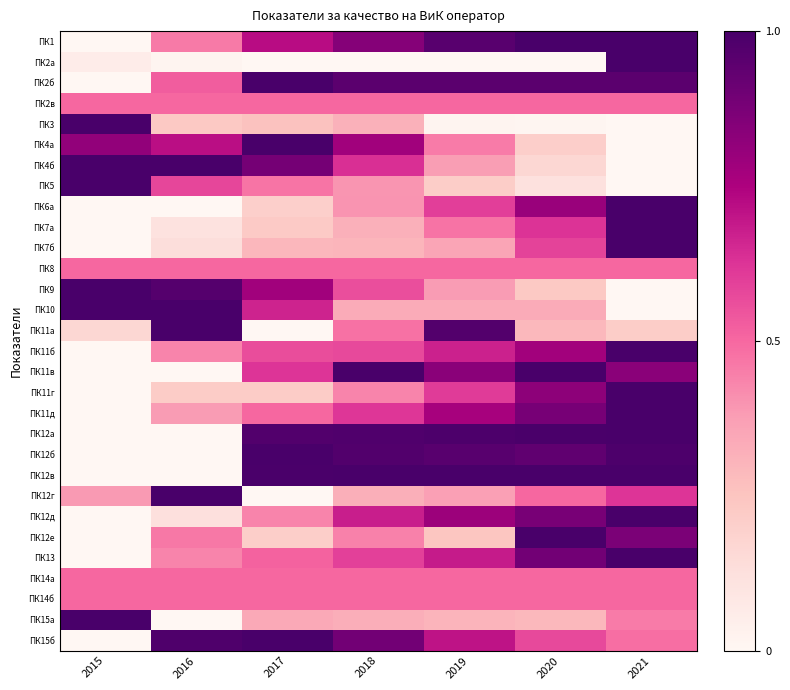

Reading right to left, what are all the values shown in this chart?

ПК1: 2021=1.0	2020=1.0	2019=1.0	2018=0.8	2017=0.7	2016=0.5	2015=0.0
ПК2а: 2021=1.0	2020=0.0	2019=0.0	2018=0.0	2017=0.0	2016=0.0	2015=0.1
ПК2б: 2021=1.0	2020=1.0	2019=1.0	2018=1.0	2017=1.0	2016=0.5	2015=0.0
ПК2в: 2021=0.5	2020=0.5	2019=0.5	2018=0.5	2017=0.5	2016=0.5	2015=0.5
ПК3: 2021=0.0	2020=0.0	2019=0.0	2018=0.3	2017=0.3	2016=0.2	2015=1.0
ПК4а: 2021=0.0	2020=0.2	2019=0.5	2018=0.8	2017=1.0	2016=0.7	2015=0.8
ПК4б: 2021=0.0	2020=0.2	2019=0.4	2018=0.6	2017=0.9	2016=1.0	2015=1.0
ПК5: 2021=0.0	2020=0.1	2019=0.2	2018=0.4	2017=0.5	2016=0.6	2015=1.0
ПК6a: 2021=1.0	2020=0.8	2019=0.6	2018=0.4	2017=0.2	2016=0.0	2015=0.0
ПК7а: 2021=1.0	2020=0.6	2019=0.5	2018=0.3	2017=0.2	2016=0.1	2015=0.0
ПК7б: 2021=1.0	2020=0.6	2019=0.4	2018=0.3	2017=0.3	2016=0.1	2015=0.0
ПК8: 2021=0.5	2020=0.5	2019=0.5	2018=0.5	2017=0.5	2016=0.5	2015=0.5
ПК9: 2021=0.0	2020=0.2	2019=0.4	2018=0.6	2017=0.8	2016=1.0	2015=1.0
ПК10: 2021=0.0	2020=0.3	2019=0.3	2018=0.3	2017=0.7	2016=1.0	2015=1.0
ПК11а: 2021=0.2	2020=0.3	2019=1.0	2018=0.5	2017=0.0	2016=1.0	2015=0.2
ПК11б: 2021=1.0	2020=0.8	2019=0.7	2018=0.6	2017=0.6	2016=0.4	2015=0.0
ПК11в: 2021=0.8	2020=1.0	2019=0.8	2018=1.0	2017=0.6	2016=0.0	2015=0.0
ПК11г: 2021=1.0	2020=0.8	2019=0.6	2018=0.4	2017=0.2	2016=0.2	2015=0.0
ПК11д: 2021=1.0	2020=0.9	2019=0.8	2018=0.6	2017=0.5	2016=0.4	2015=0.0
ПК12а: 2021=1.0	2020=1.0	2019=1.0	2018=1.0	2017=1.0	2016=0.0	2015=0.0
ПК12б: 2021=1.0	2020=0.9	2019=1.0	2018=1.0	2017=1.0	2016=0.0	2015=0.0
ПК12в: 2021=1.0	2020=1.0	2019=1.0	2018=1.0	2017=1.0	2016=0.0	2015=0.0
ПК12г: 2021=0.6	2020=0.5	2019=0.4	2018=0.3	2017=0.0	2016=1.0	2015=0.4
ПК12д: 2021=1.0	2020=0.9	2019=0.8	2018=0.7	2017=0.4	2016=0.1	2015=0.0
ПК12е: 2021=0.9	2020=1.0	2019=0.2	2018=0.4	2017=0.2	2016=0.5	2015=0.0
ПК13: 2021=1.0	2020=0.9	2019=0.7	2018=0.6	2017=0.5	2016=0.4	2015=0.0
ПК14а: 2021=0.5	2020=0.5	2019=0.5	2018=0.5	2017=0.5	2016=0.5	2015=0.5
ПК14б: 2021=0.5	2020=0.5	2019=0.5	2018=0.5	2017=0.5	2016=0.5	2015=0.5
ПК15а: 2021=0.5	2020=0.3	2019=0.3	2018=0.3	2017=0.3	2016=0.0	2015=1.0
ПК15б: 2021=0.5	2020=0.6	2019=0.7	2018=0.9	2017=1.0	2016=1.0	2015=0.0